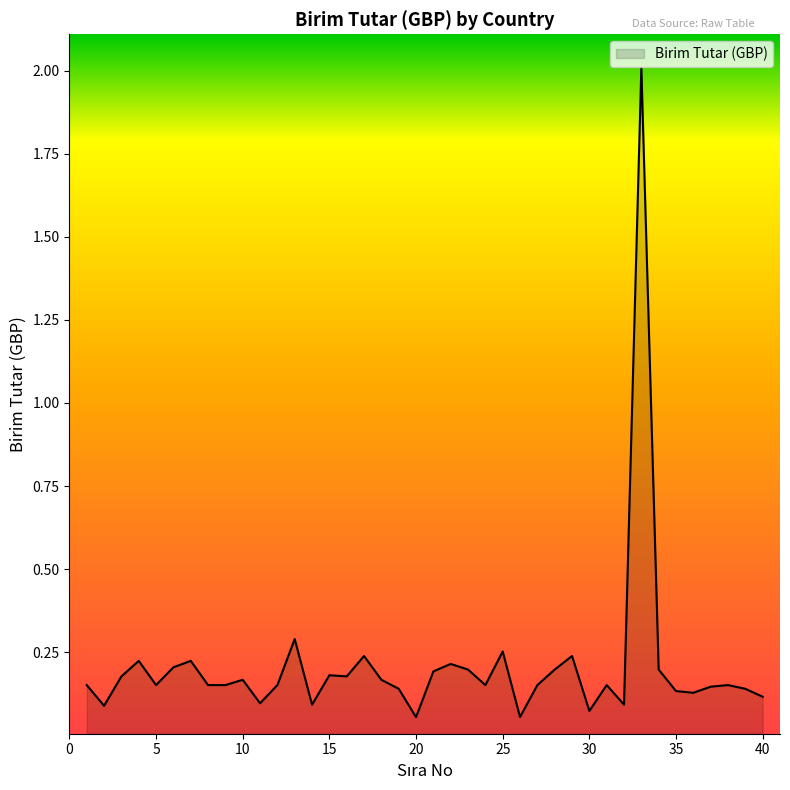

How many series are shown in this chart?

1